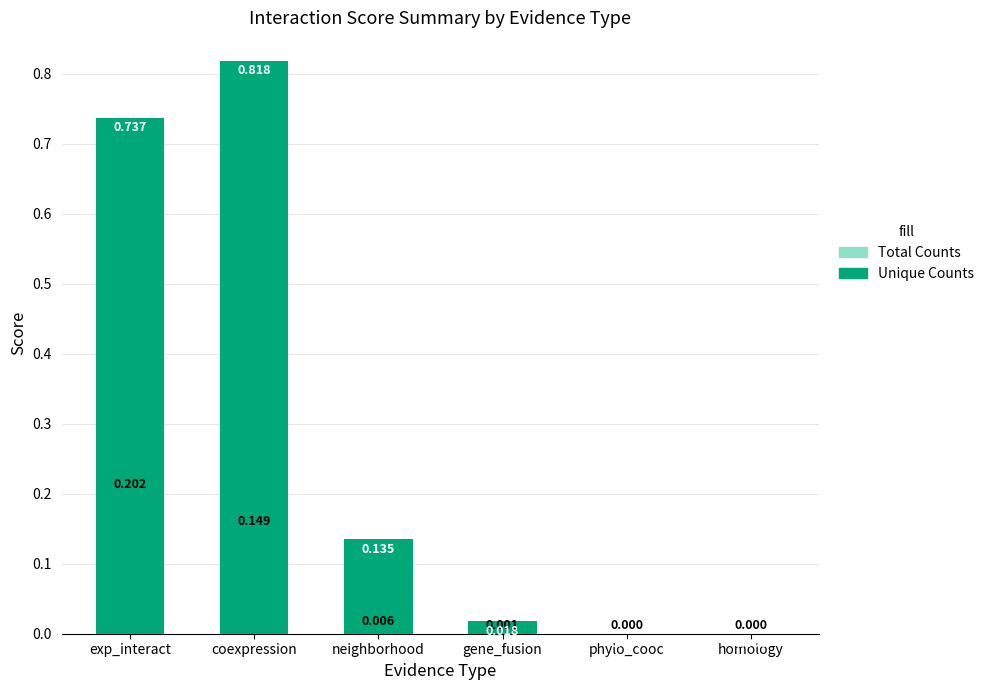

What is the difference between the maximum and minimum values in the Unique Counts series?

0.8